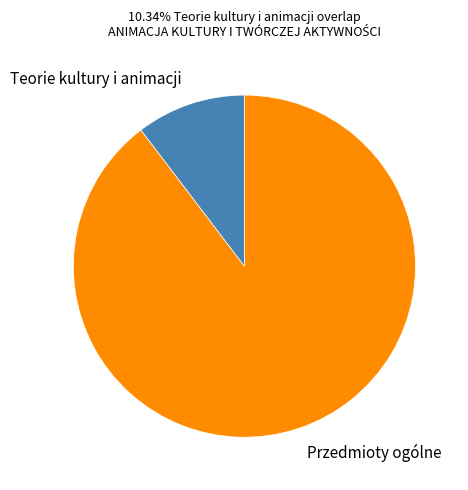

Which category has the biggest portion of the pie?

Przedmioty ogólne